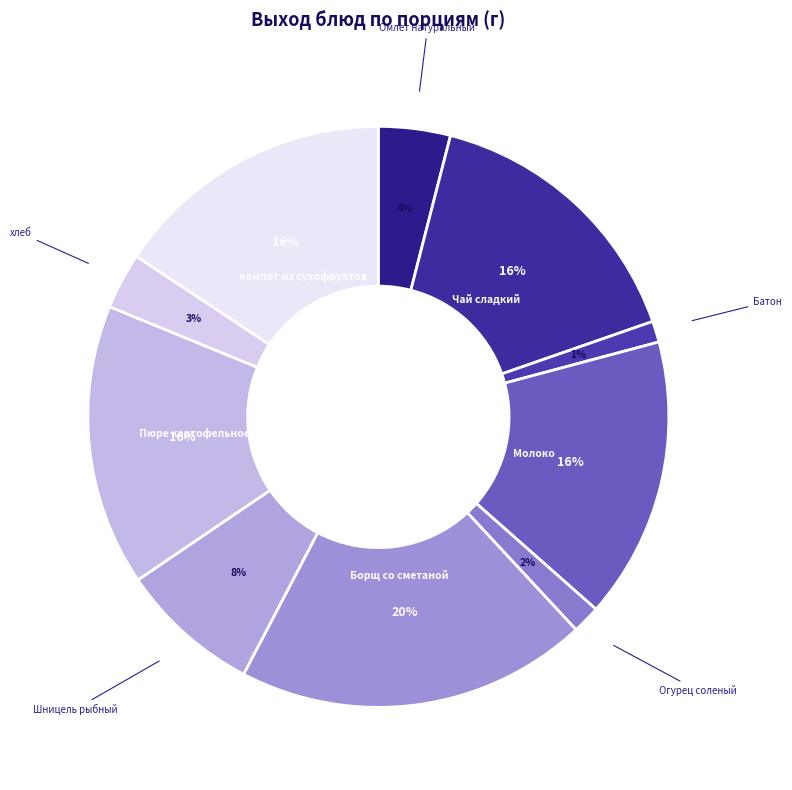

Which has a higher value, Огурец соленый or Борщ со сметаной?

Борщ со сметаной